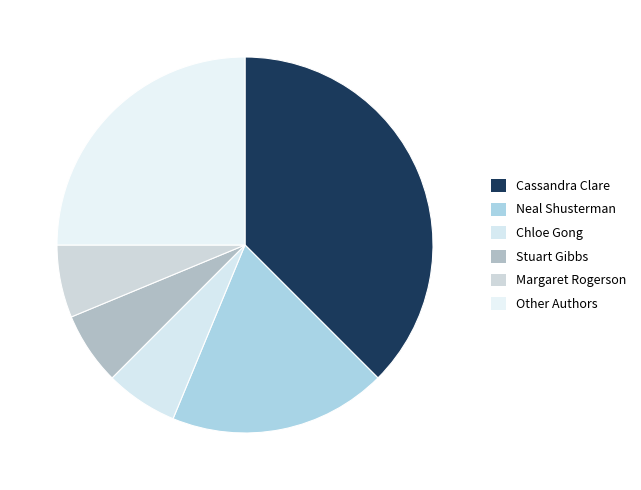

How many slices are in this pie chart?

6